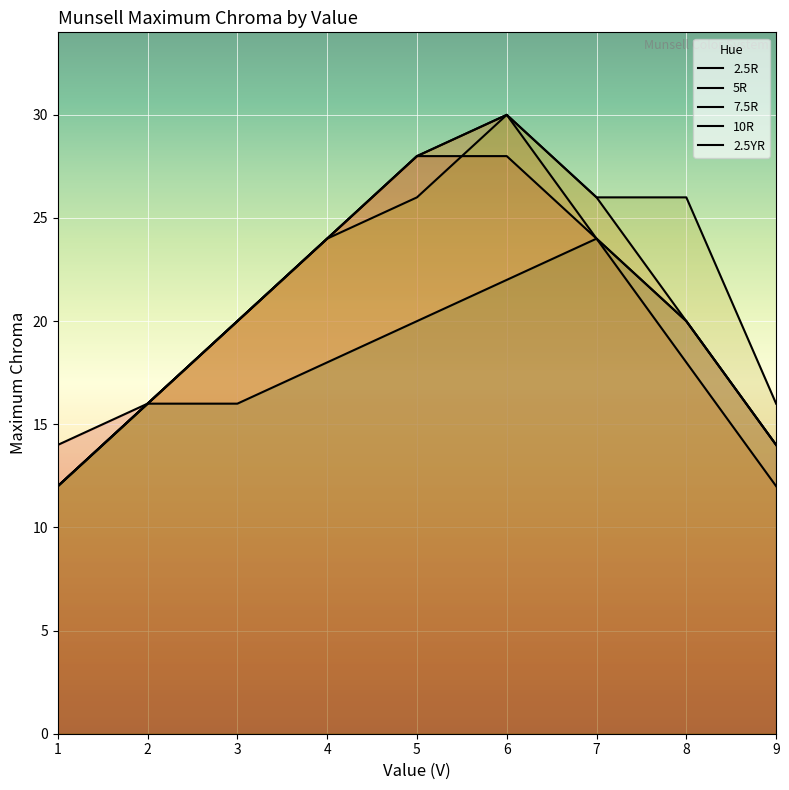

At which category is the sum across all series the highest?

6